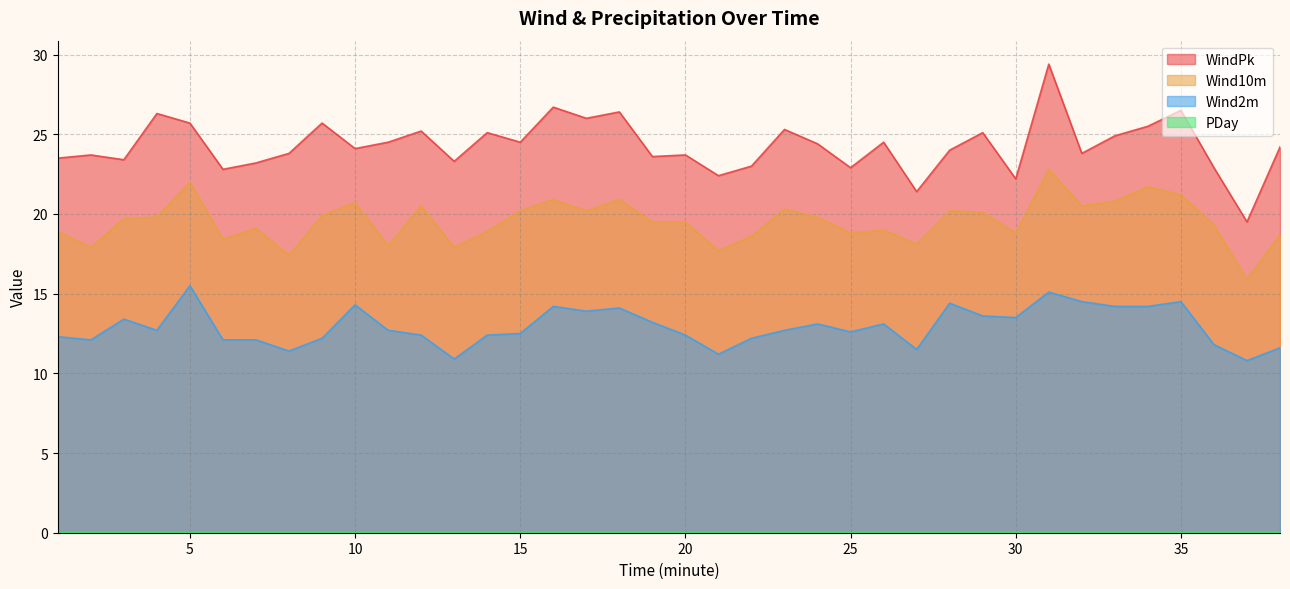

Between 25 and 37, which is larger?

25